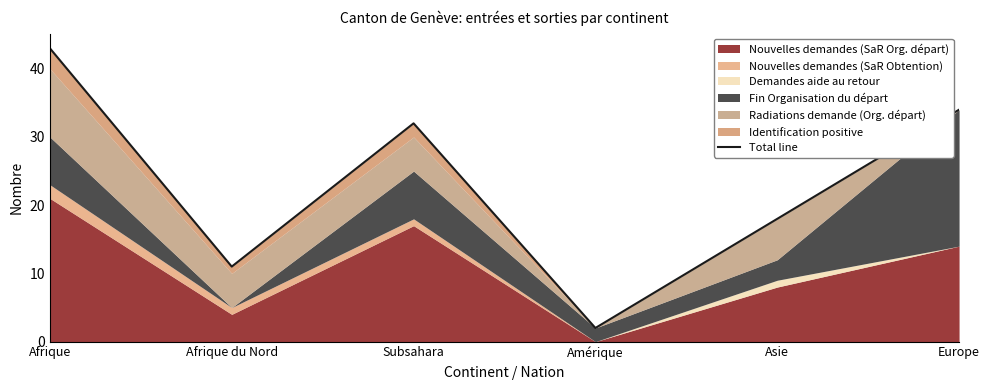

Approximately how many times larger is the value at Subsahara compared to Amérique?

16.0